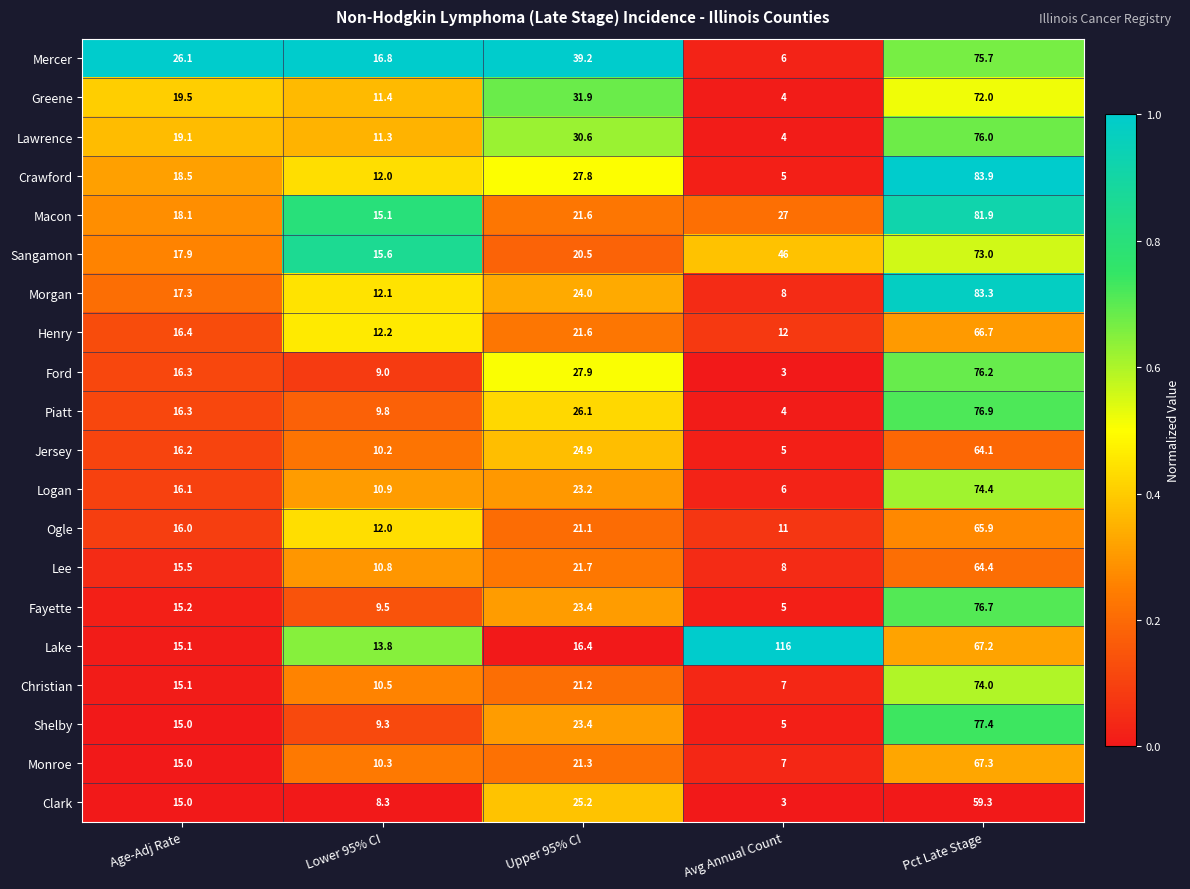

True or false: Logan has a value of 10.9 at Lower 95% CI.

True